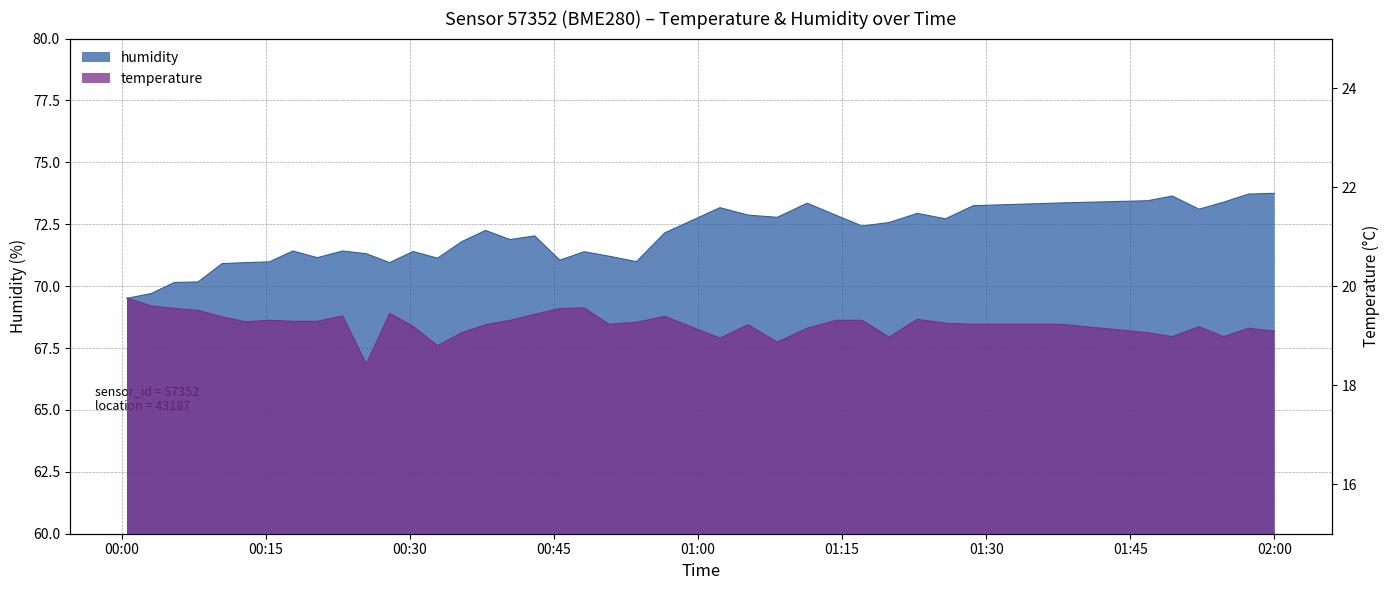

What is the label of the 16th point from the left?

2022-08-11T00:37:53